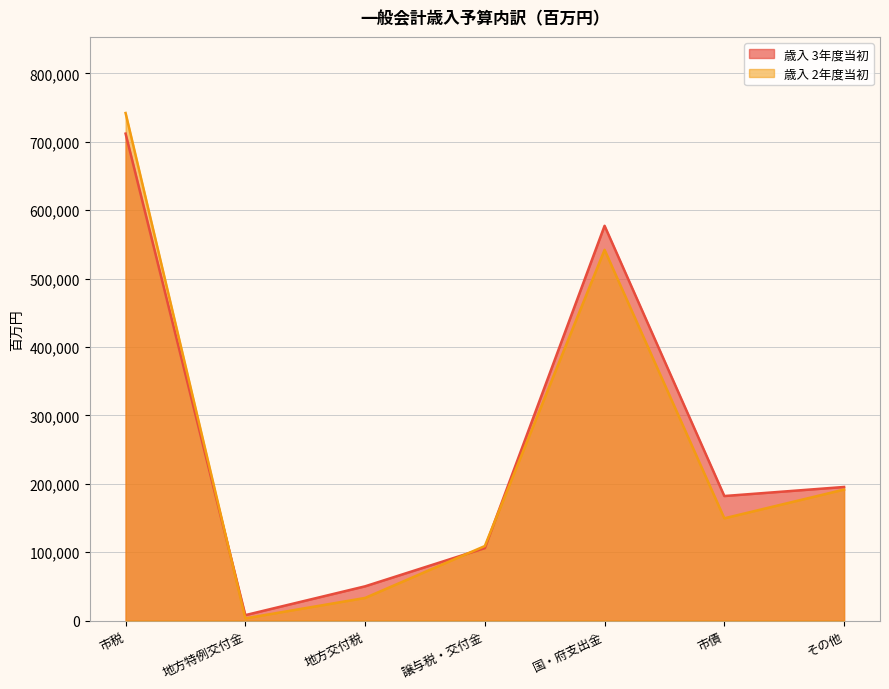

Rank the categories by 歳入 2年度当初 value from highest to lowest.

市税, 国・府支出金, その他, 市債, 譲与税・交付金, 地方交付税, 地方特例交付金